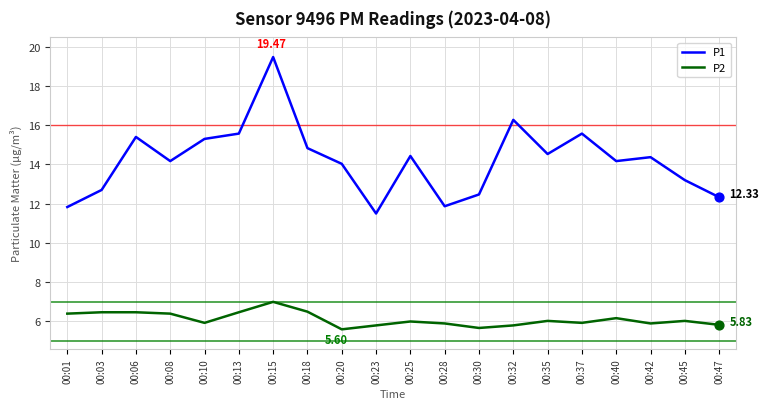

What is the spread (max minus min) of values at 00:03?

6.2